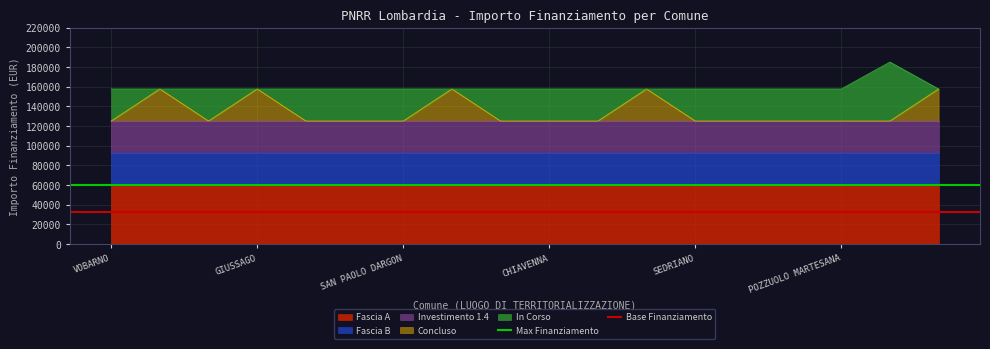

True or false: Concluso has a value of 232892 at GIUSSAGO.

False